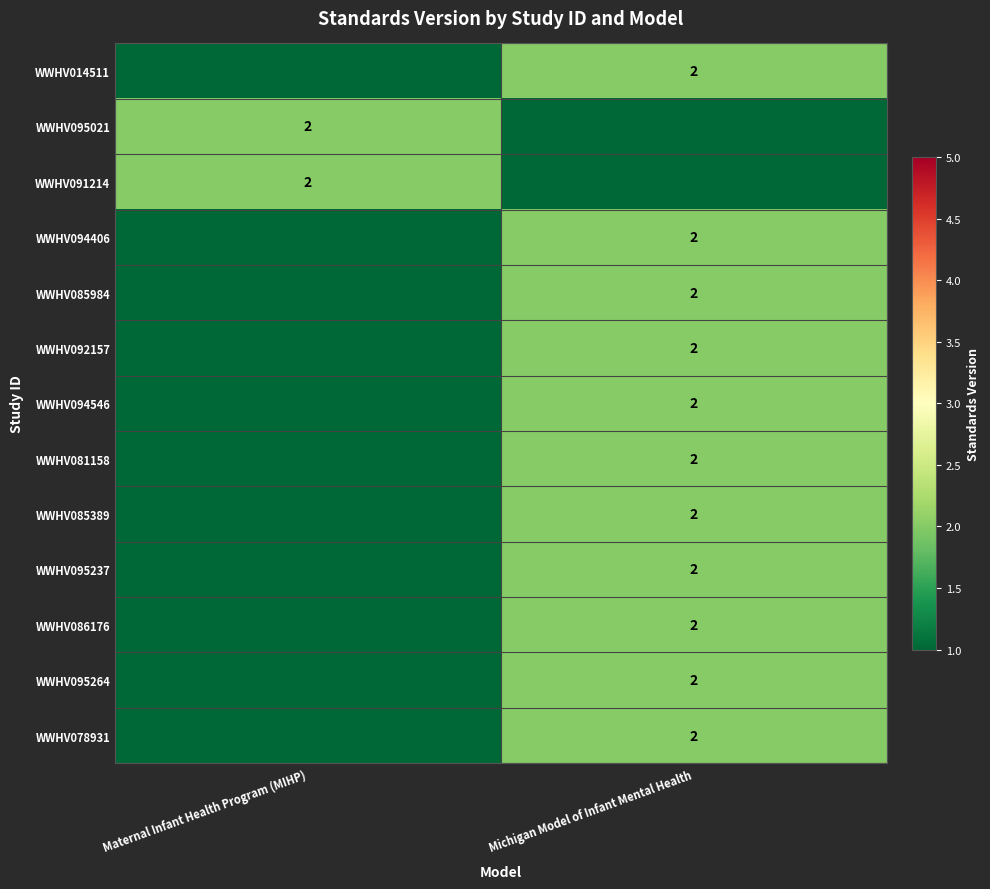

Which has a higher value, Michigan Model of Infant Mental Health or Maternal Infant Health Program (MIHP)?

Michigan Model of Infant Mental Health